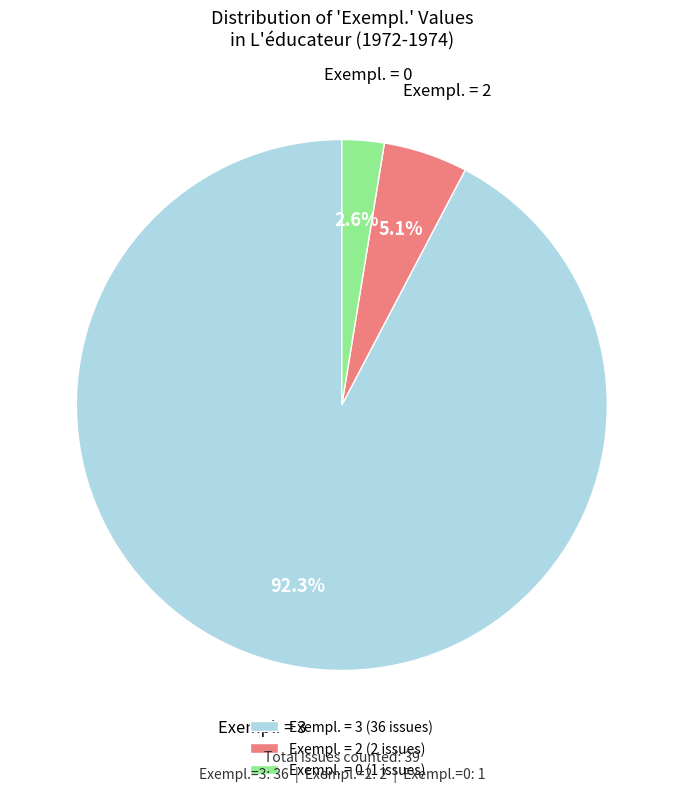

Combined, do Exempl. = 3 (36 issues) and Exempl. = 0 (1 issues) account for over 50%?

Yes